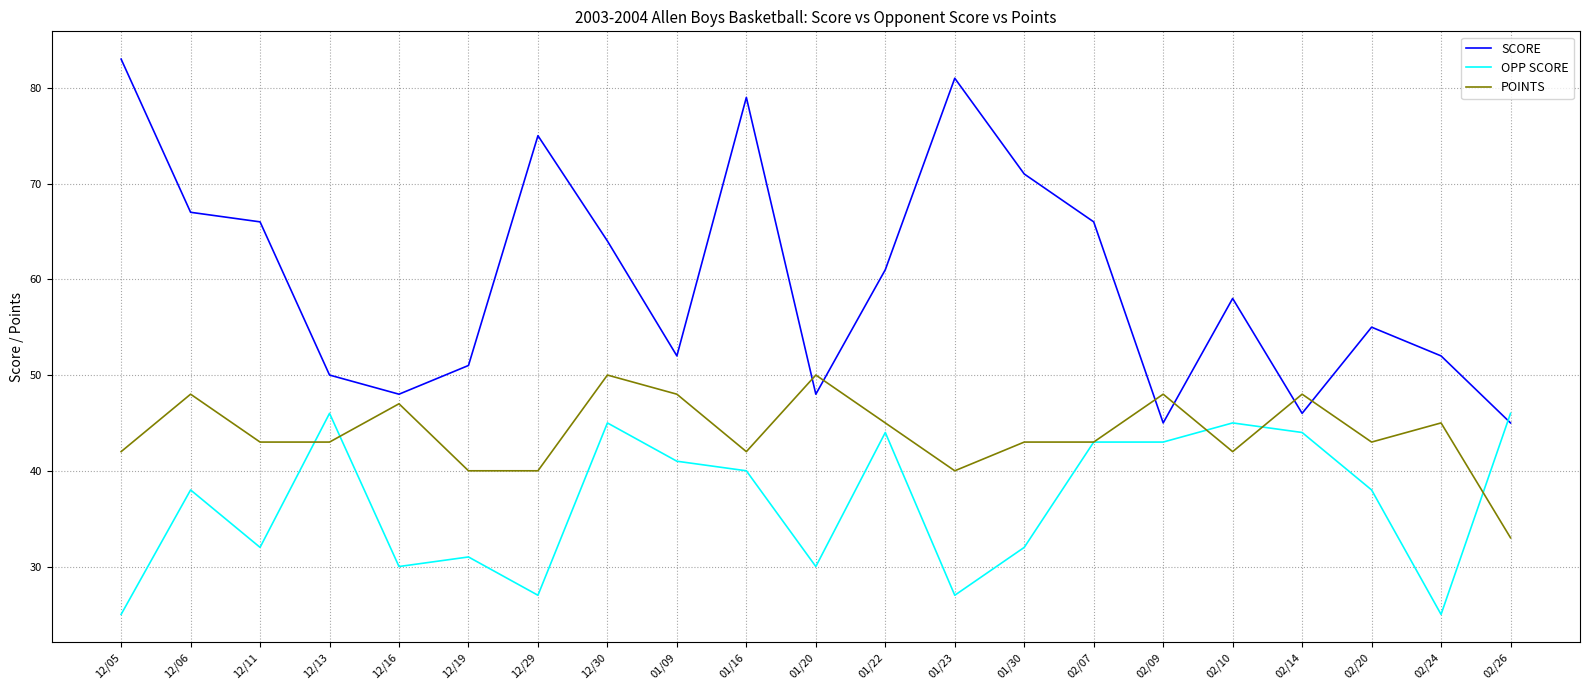

What is the sum of the POINTS values at 02/26 and 12/30?

83